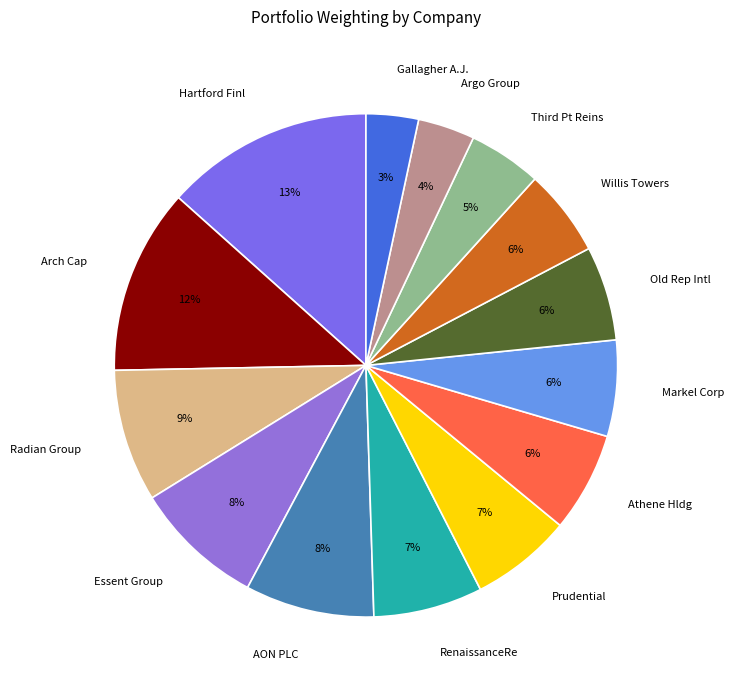

Between Essent Group and Old Rep Intl, which is larger?

Essent Group